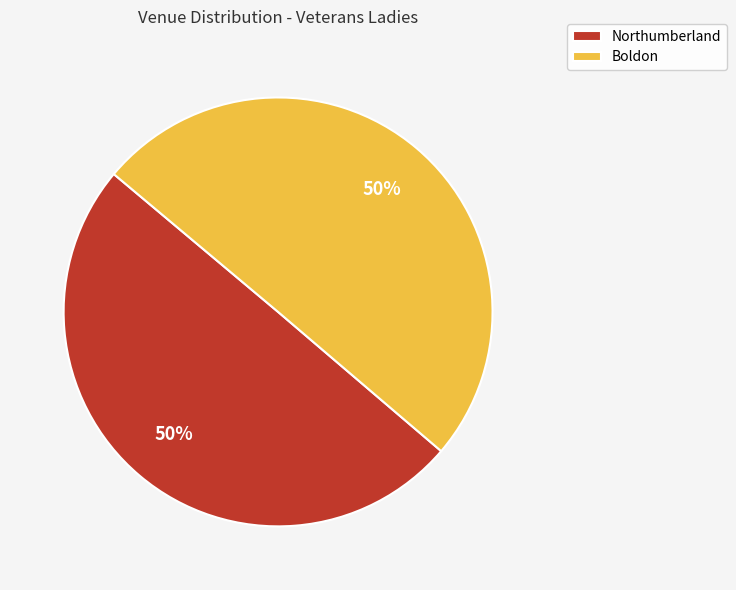

How many slices are in this pie chart?

2